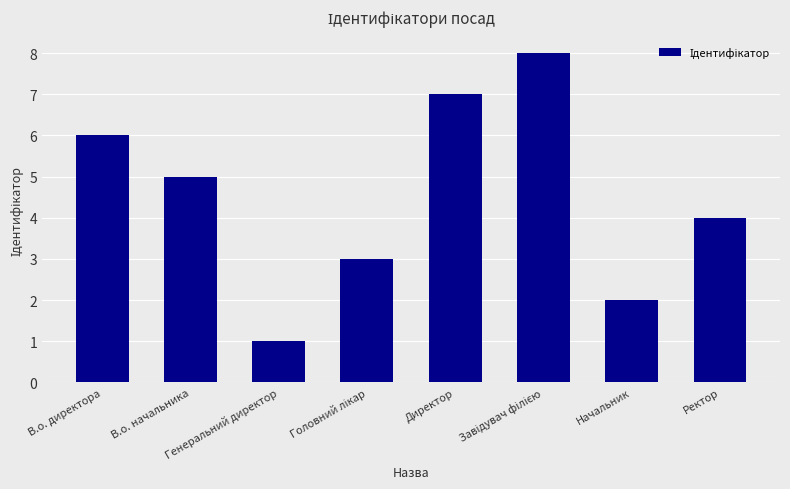

What is the sum of all values?

36